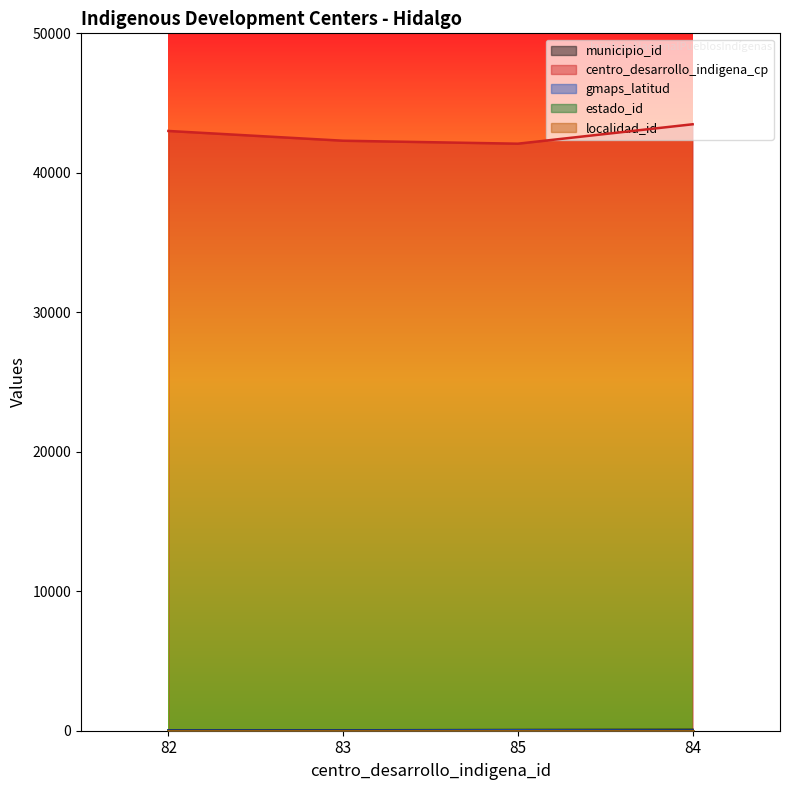

True or false: gmaps_latitud and municipio_id cross at least once.

False